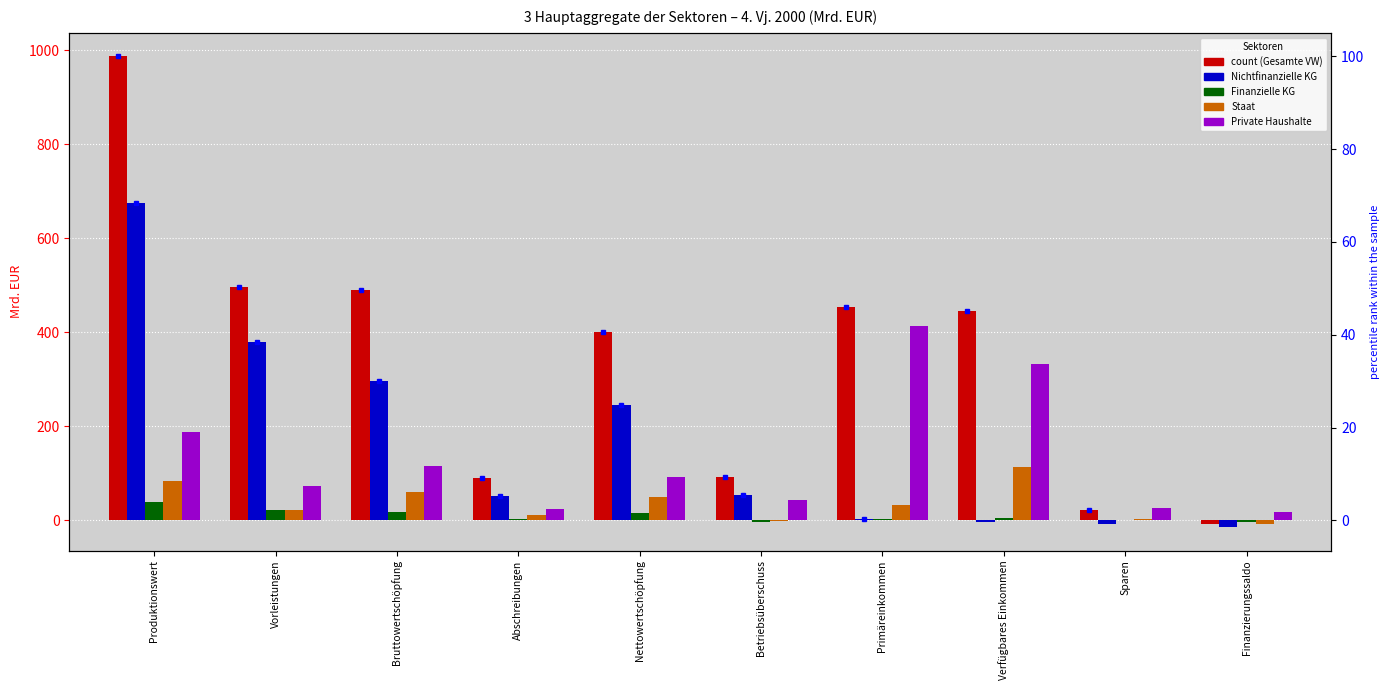

At which category is the sum across all series the highest?

Produktionswert